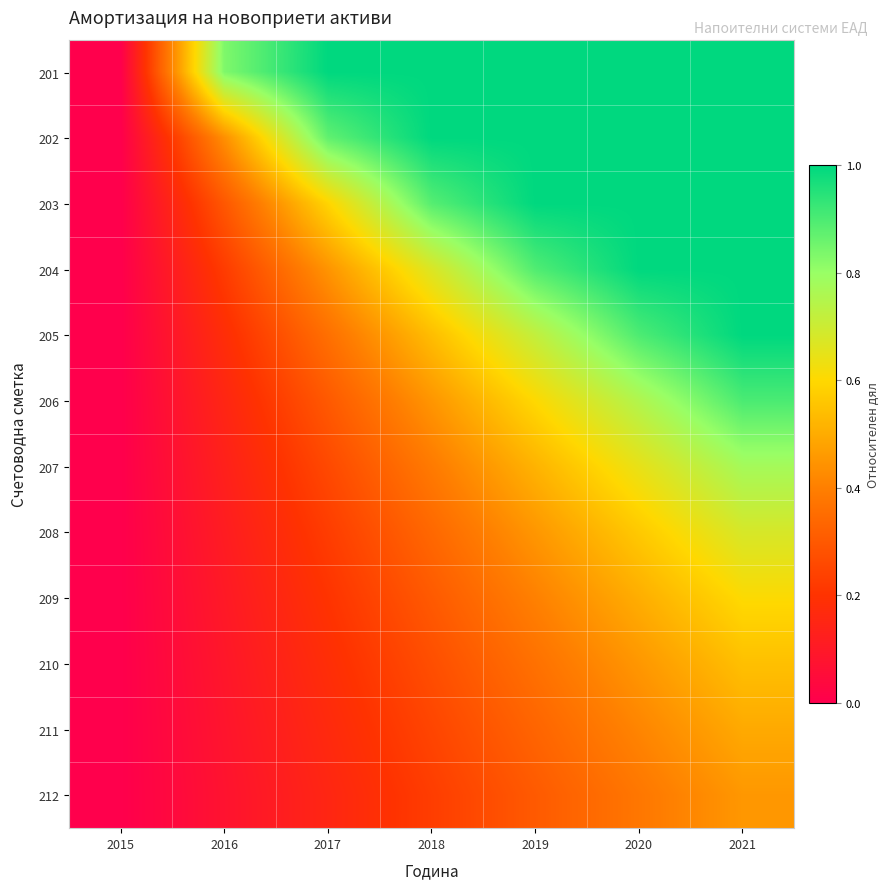

Reading left to right, what are all the values shown in this chart?

201: 2015=0.0	2016=0.8	2017=1.0	2018=1.0	2019=1.0	2020=1.0	2021=1.0
202: 2015=0.0	2016=0.4	2017=0.9	2018=1.0	2019=1.0	2020=1.0	2021=1.0
203: 2015=0.0	2016=0.3	2017=0.6	2018=0.9	2019=1.0	2020=1.0	2021=1.0
204: 2015=0.0	2016=0.2	2017=0.4	2018=0.7	2019=0.9	2020=1.0	2021=1.0
205: 2015=0.0	2016=0.2	2017=0.4	2018=0.5	2019=0.7	2020=0.9	2021=1.0
206: 2015=0.0	2016=0.2	2017=0.3	2018=0.5	2019=0.6	2020=0.8	2021=0.9
207: 2015=0.0	2016=0.1	2017=0.3	2018=0.4	2019=0.5	2020=0.6	2021=0.8
208: 2015=0.0	2016=0.1	2017=0.2	2018=0.3	2019=0.5	2020=0.6	2021=0.7
209: 2015=0.0	2016=0.1	2017=0.2	2018=0.3	2019=0.4	2020=0.5	2021=0.6
210: 2015=0.0	2016=0.1	2017=0.2	2018=0.3	2019=0.4	2020=0.5	2021=0.5
211: 2015=0.0	2016=0.1	2017=0.2	2018=0.2	2019=0.3	2020=0.4	2021=0.5
212: 2015=0.0	2016=0.1	2017=0.2	2018=0.2	2019=0.3	2020=0.4	2021=0.5